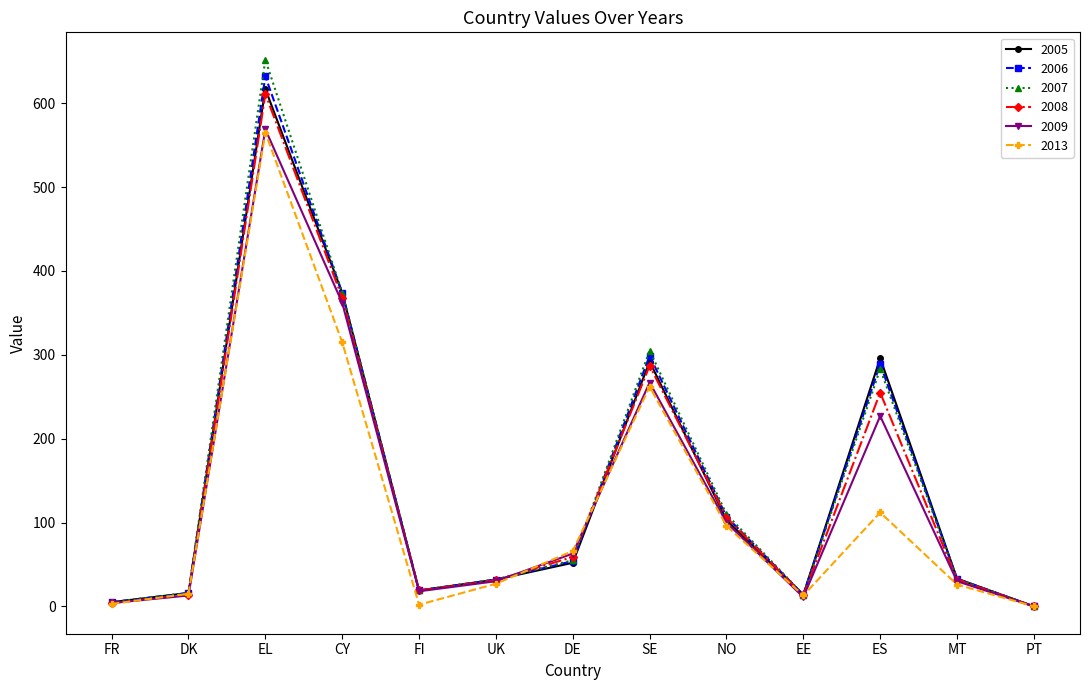

In 2006, how many points are higher than both neighbors (excluding endpoints)?

3